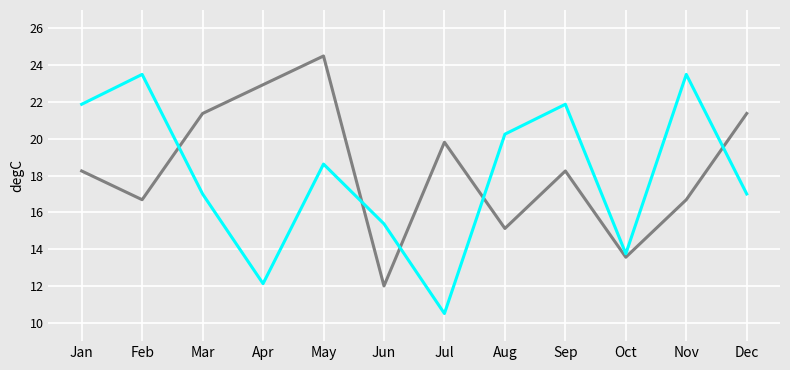

At which category is the sum across all series the highest?

May